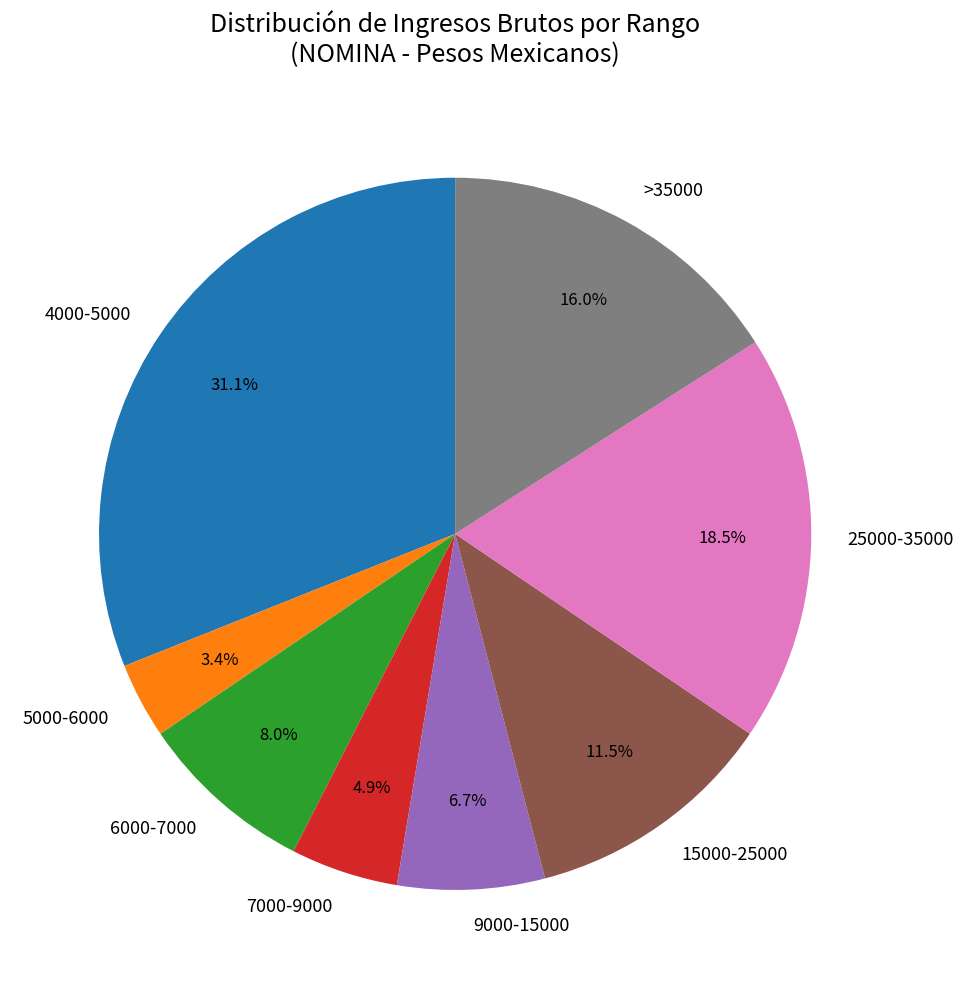

Is there any slice that represents more than half of the pie?

No